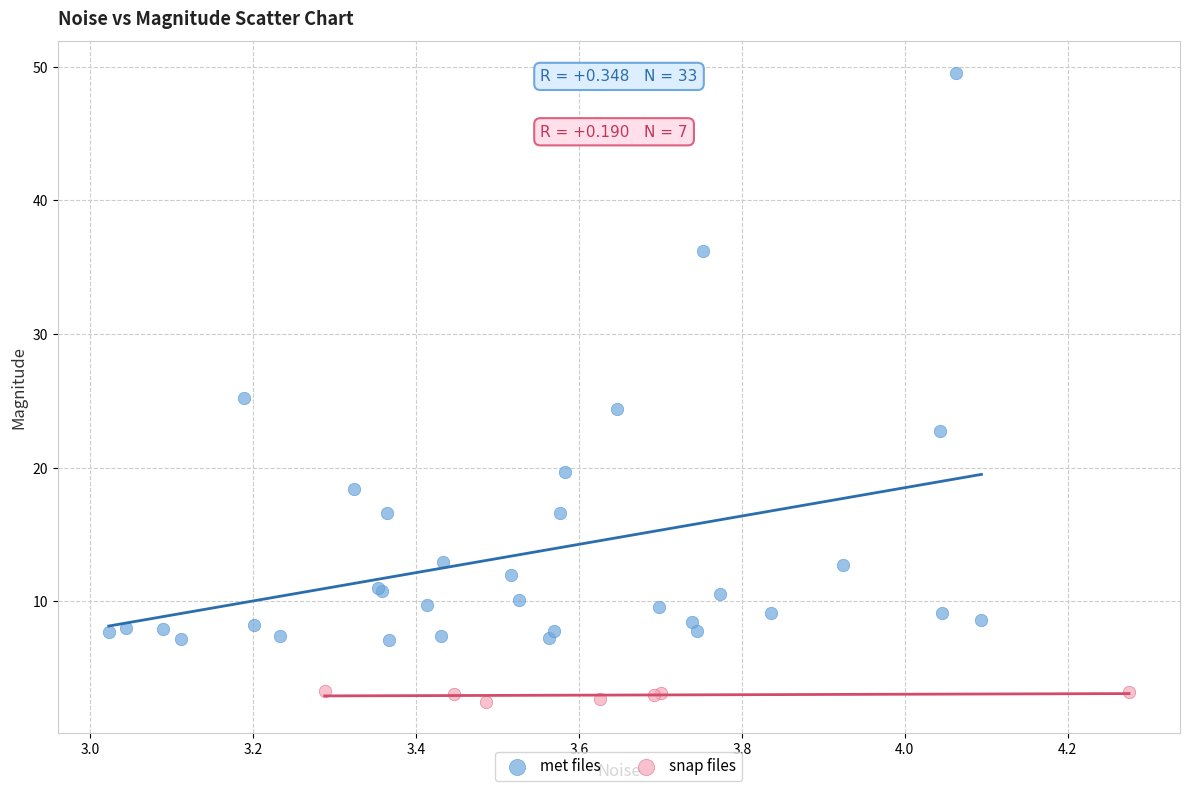

Which series contains the highest Y value?

met files